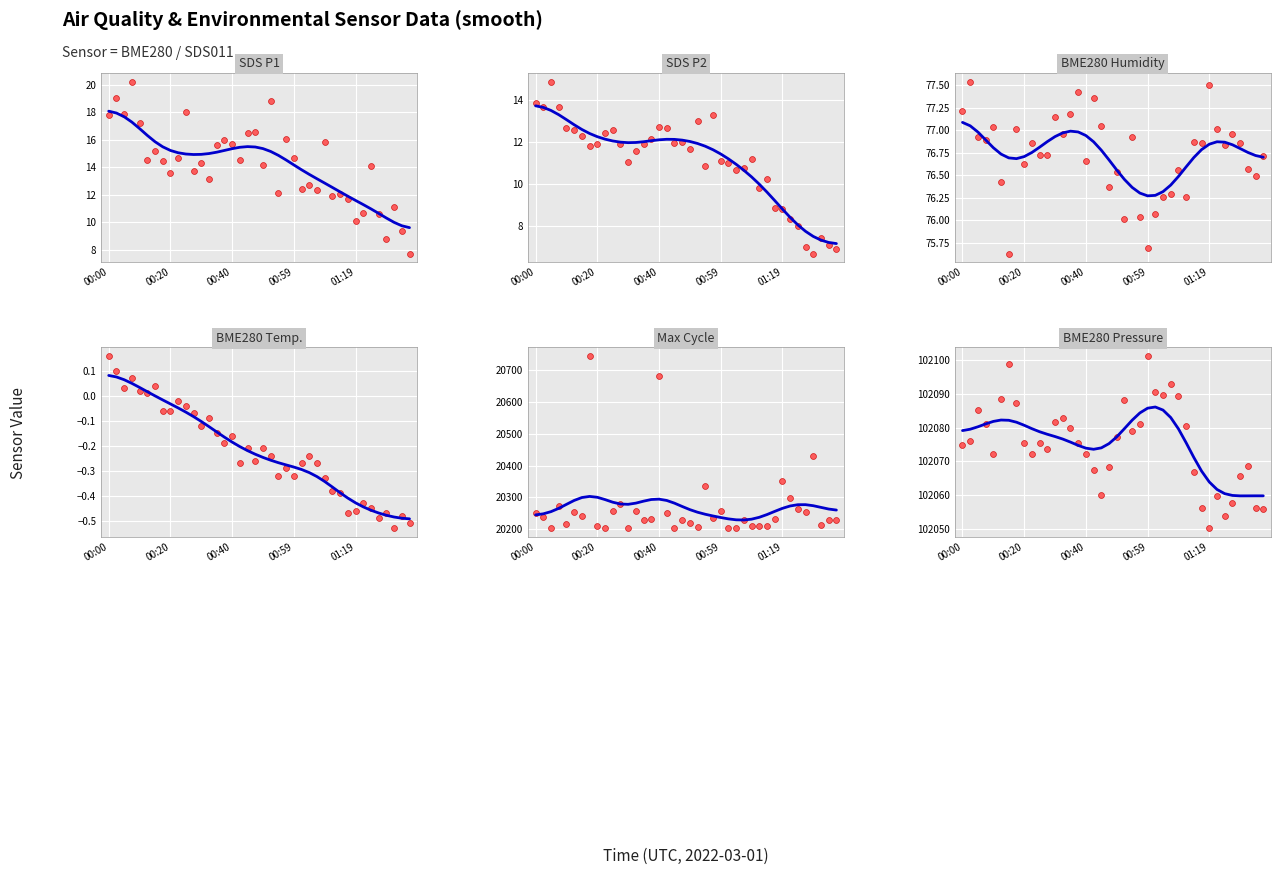

Is the value of SDS_P2 at 18 greater than the value of SDS_P1 at 38?

Yes